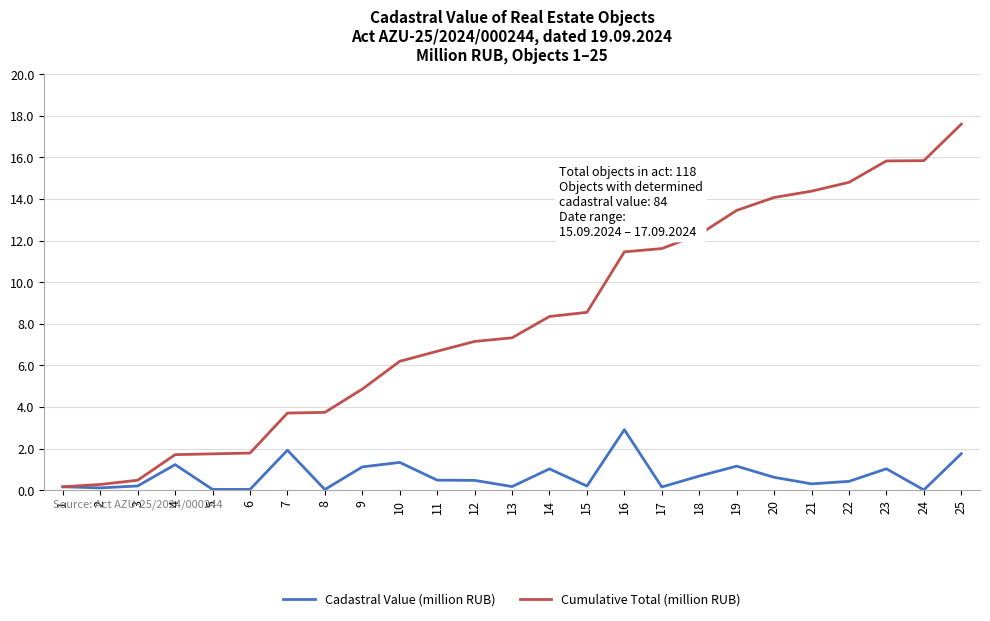

How many values in the Cumulative Total (million RUB) series exceed 7?

14